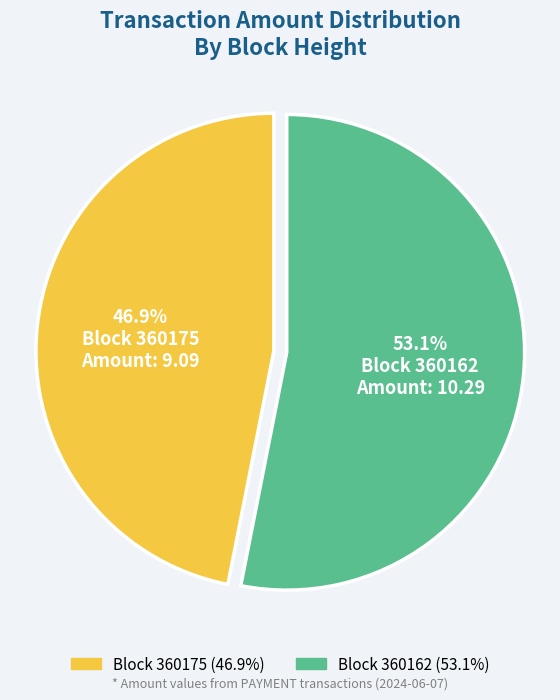

Which category has the biggest portion of the pie?

360162